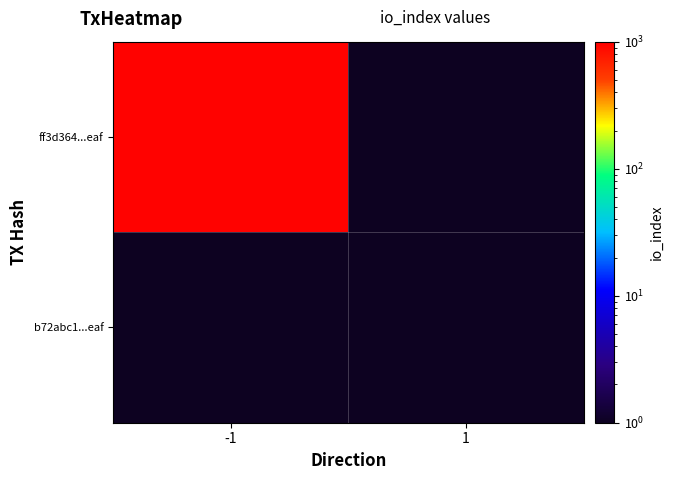

Rank the series by their maximum value, from highest to lowest.

ff3d364...eaf, b72abc1...eaf